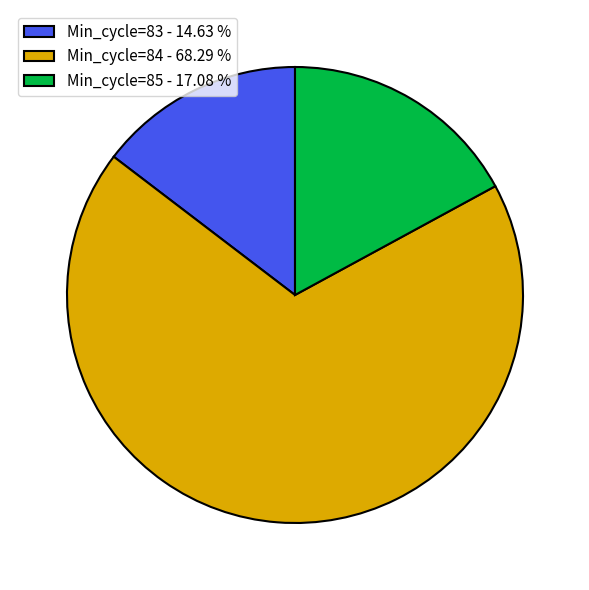

Rank the categories by value from highest to lowest.

Min_cycle=84 - 68.29 %, Min_cycle=85 - 17.08 %, Min_cycle=83 - 14.63 %